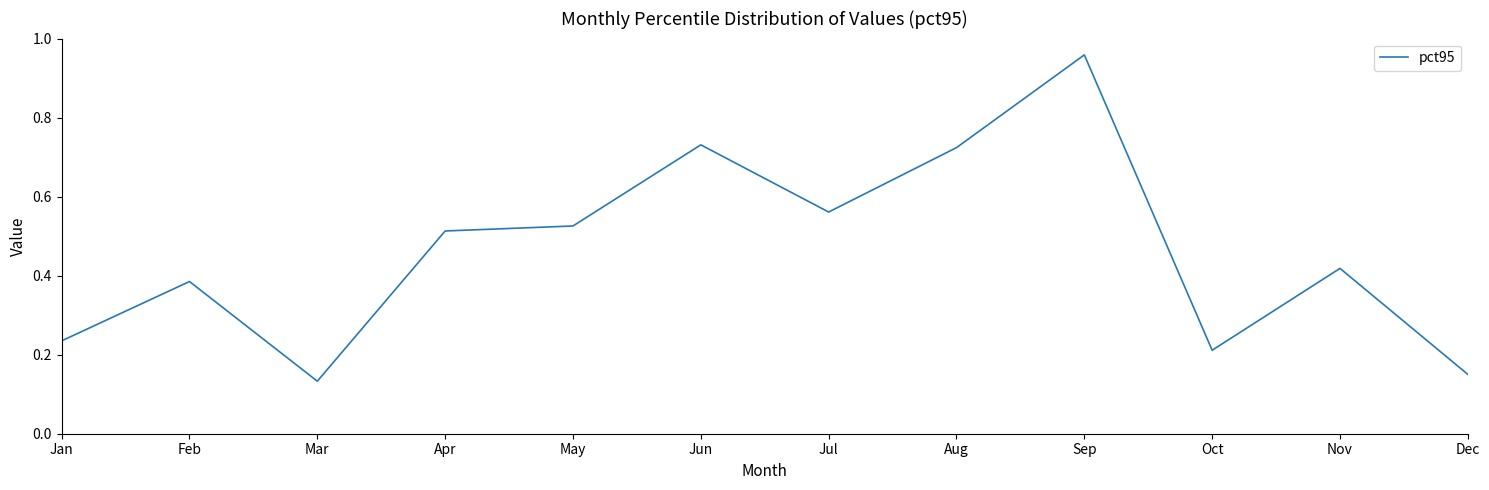

Does the chart display data point markers on the line(s)?

No